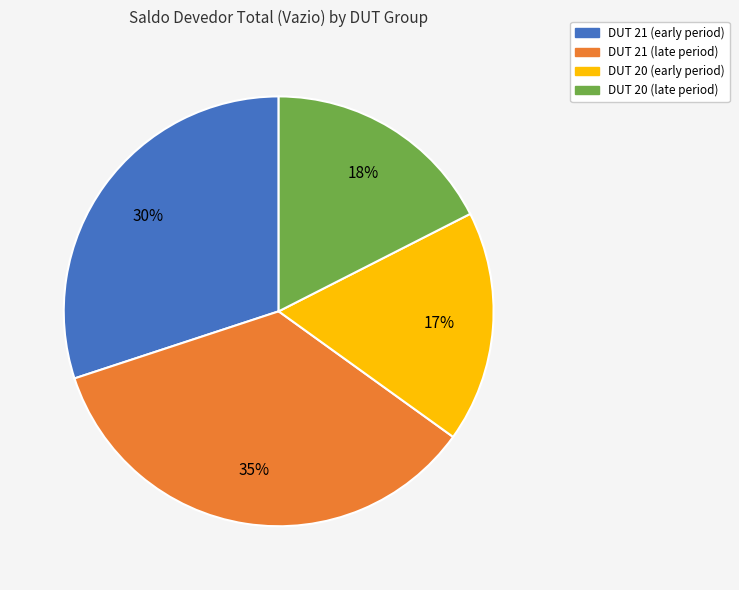

Does any single category account for the majority?

No